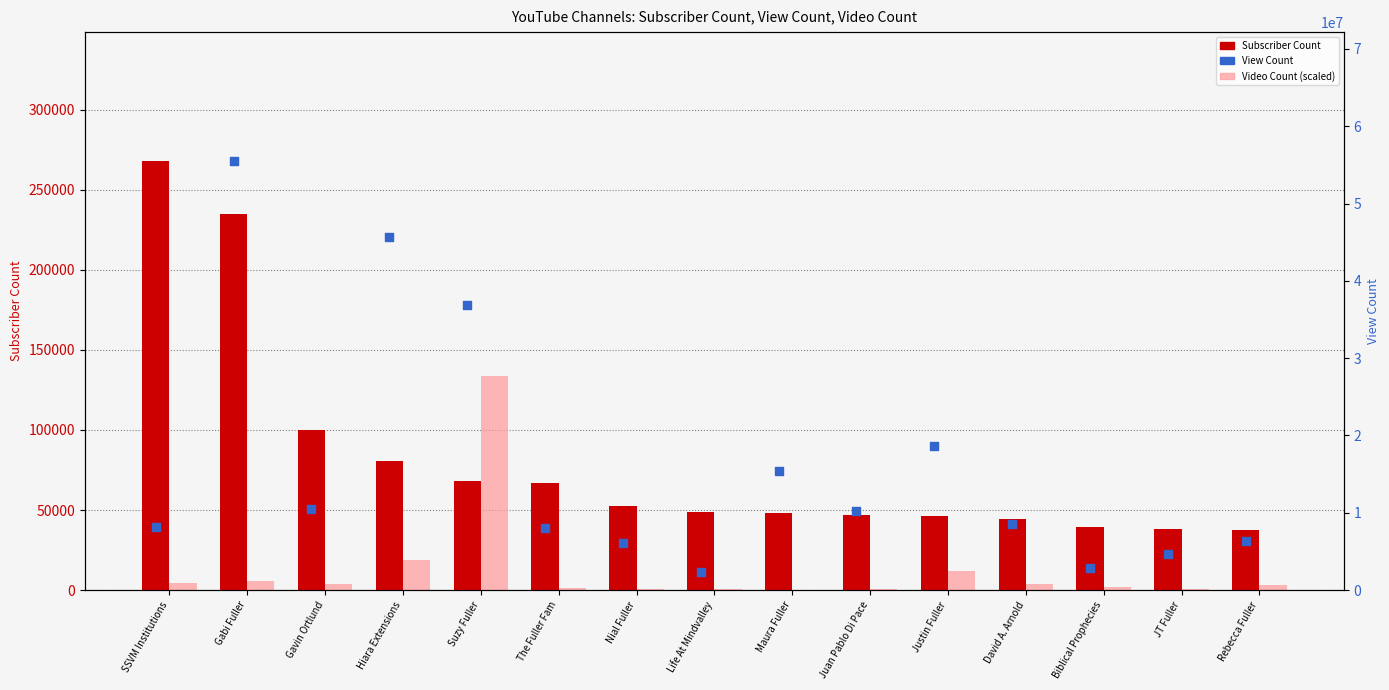

At how many categories does at least one series exceed 37178069?

2